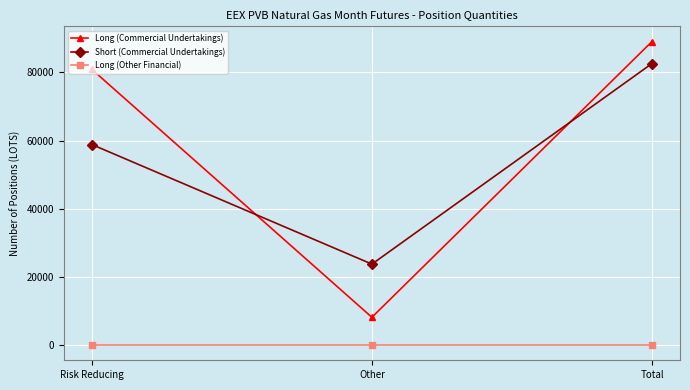

At which label is Short (Commercial Undertakings) closest to 53190?

Risk Reducing